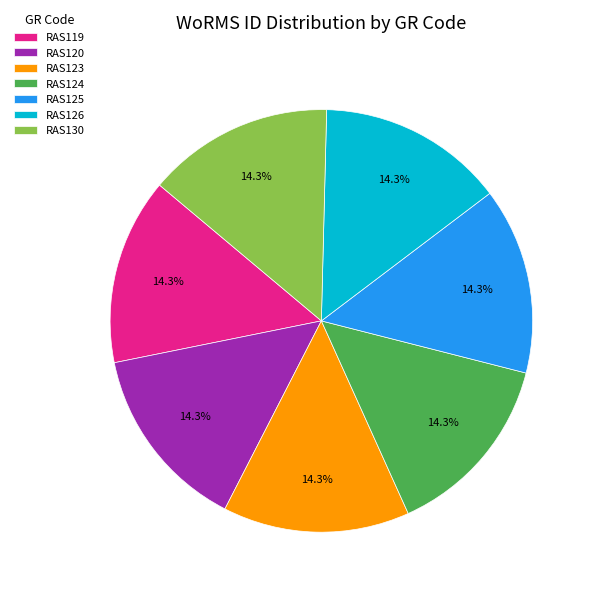

How many segments does this pie chart have?

7